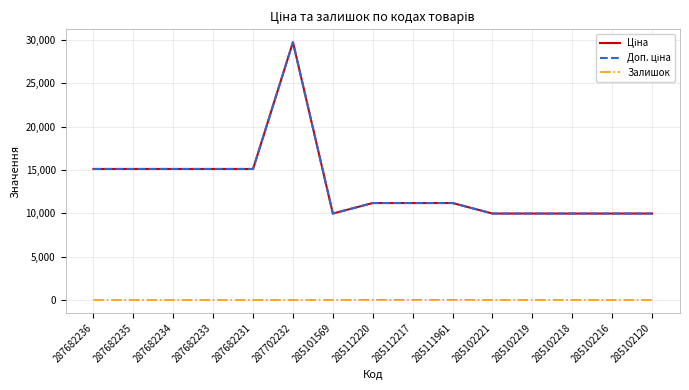

Which category has the lowest value across all series?

287682236